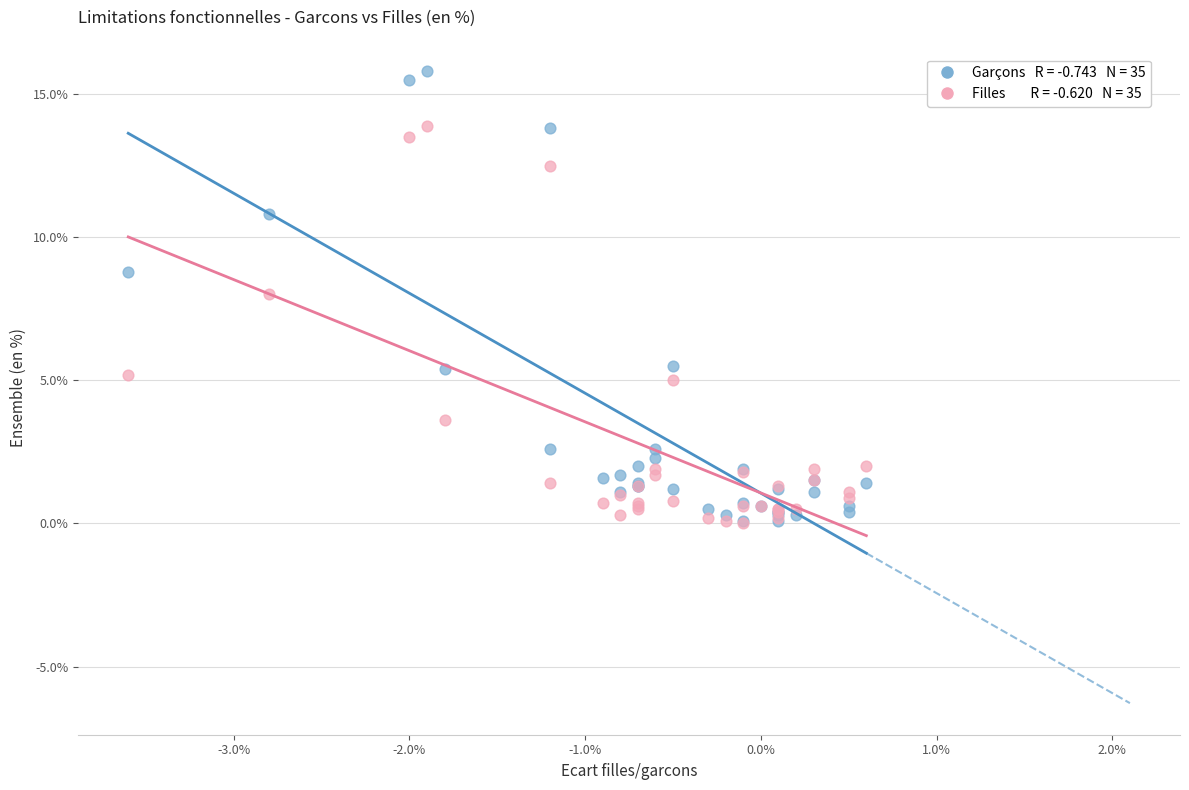

Across all series, what Y value is closest to 7?

8.0